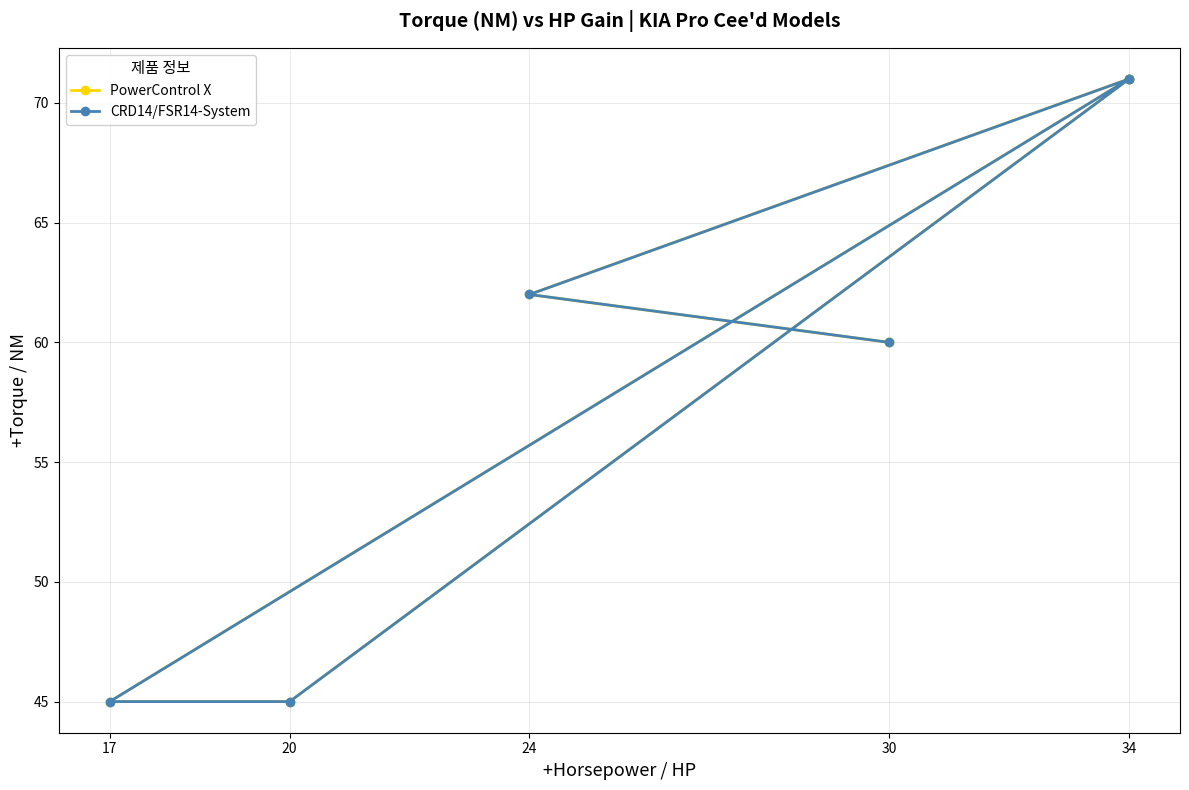

Between 30 and 34, which is larger?

34